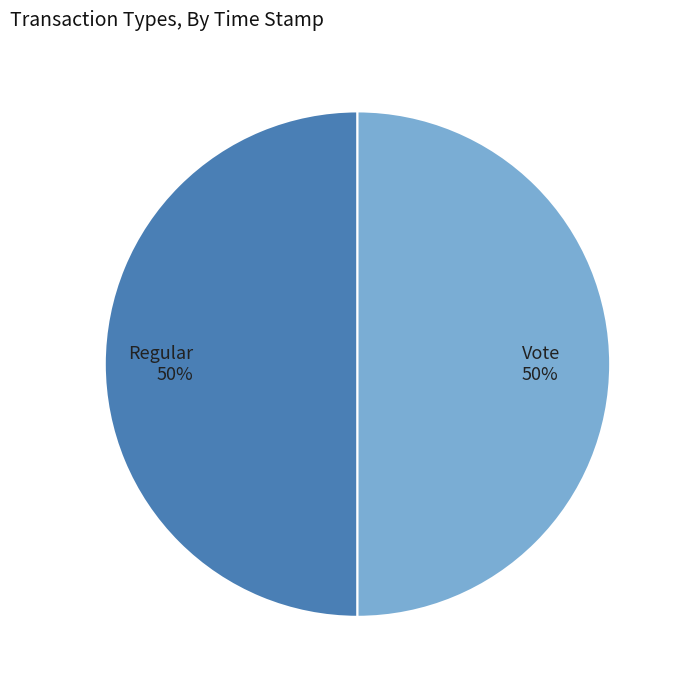

Is the sum of Vote and Regular greater than half?

Yes